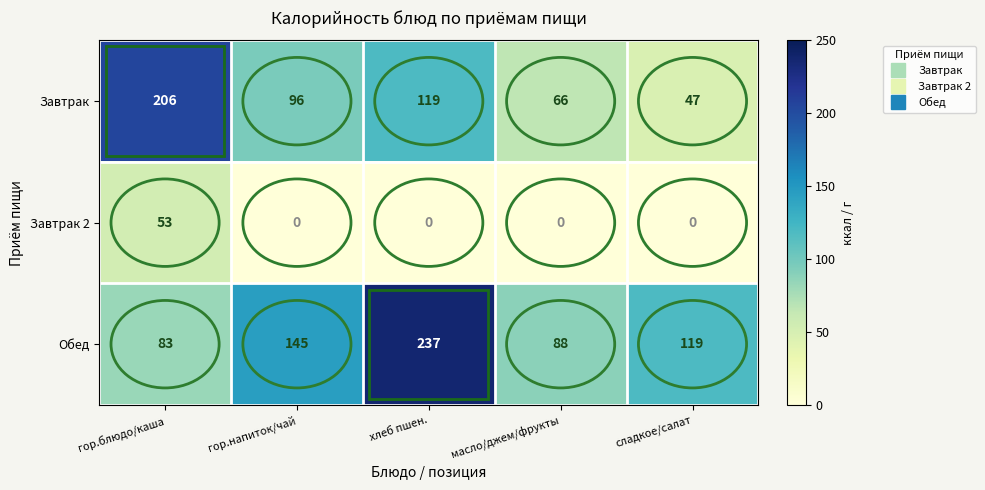

Rank the series by their average value, from lowest to highest.

Завтрак 2, Завтрак, Обед